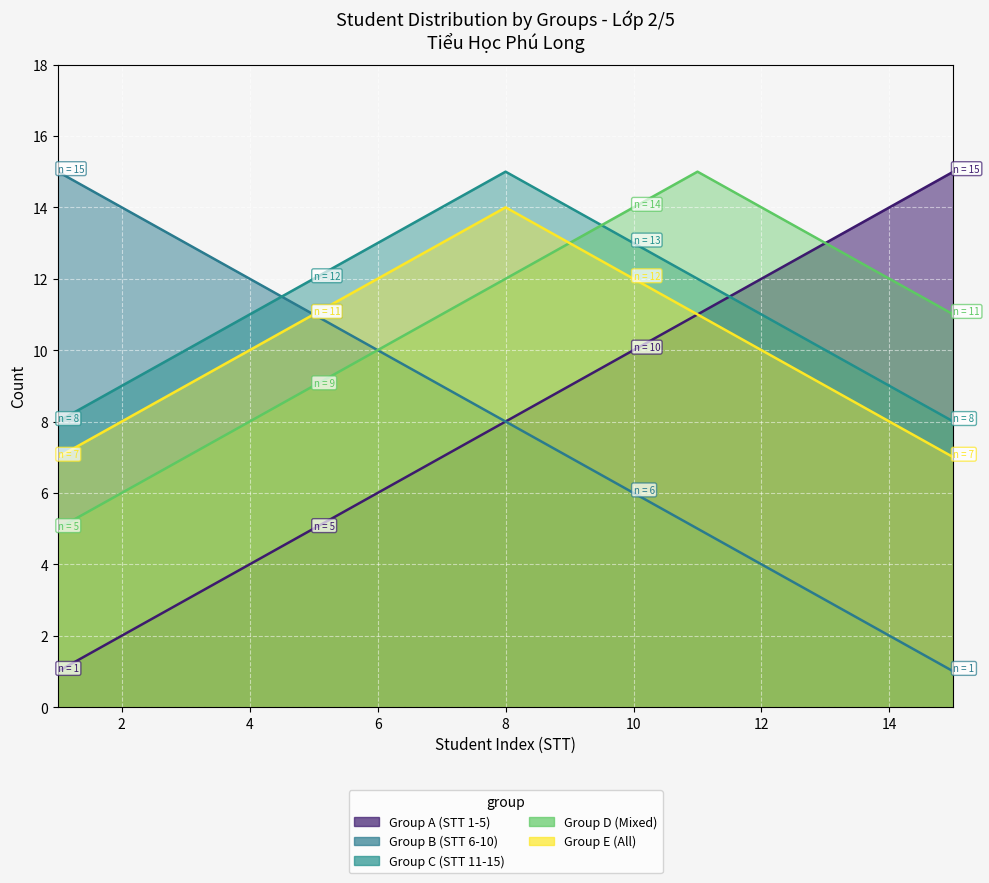

Which series has the largest range (max minus min)?

Jan-Mar